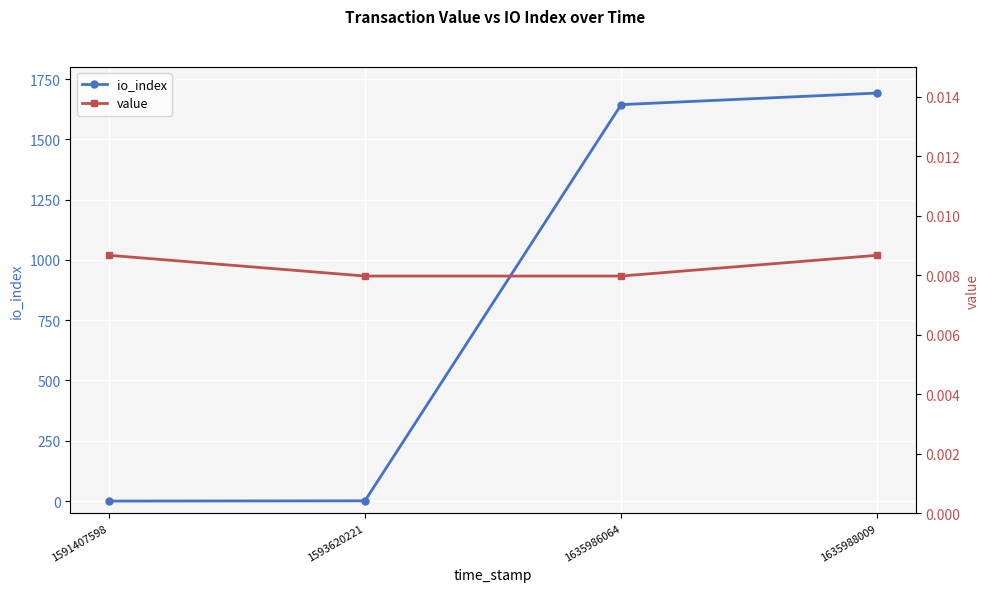

What is the difference between the maximum and minimum values in the io_index series?

1692